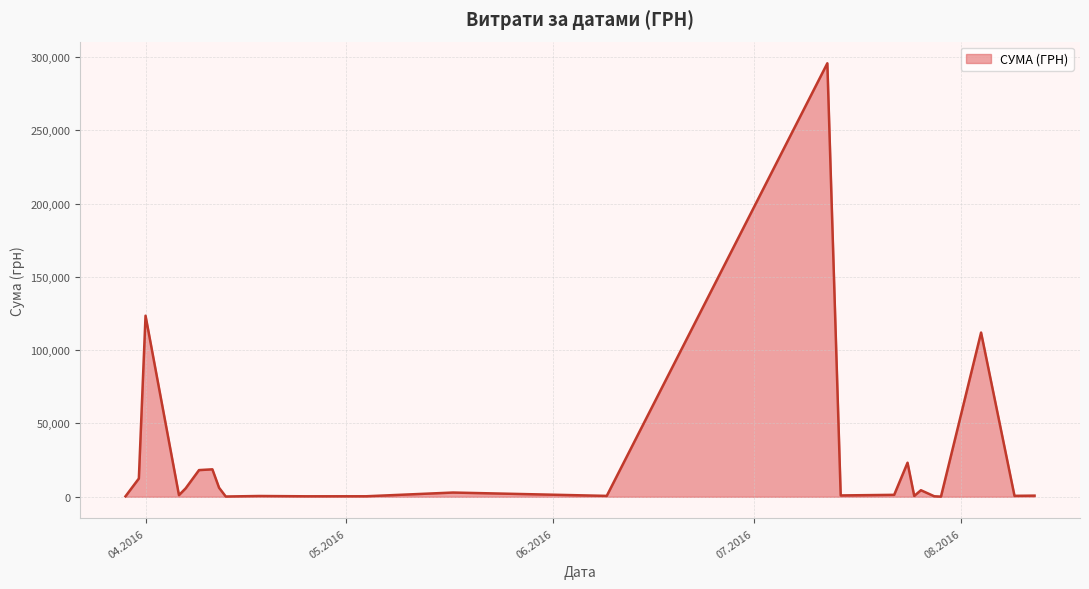

What is the difference between the maximum and minimum values?

295540.8